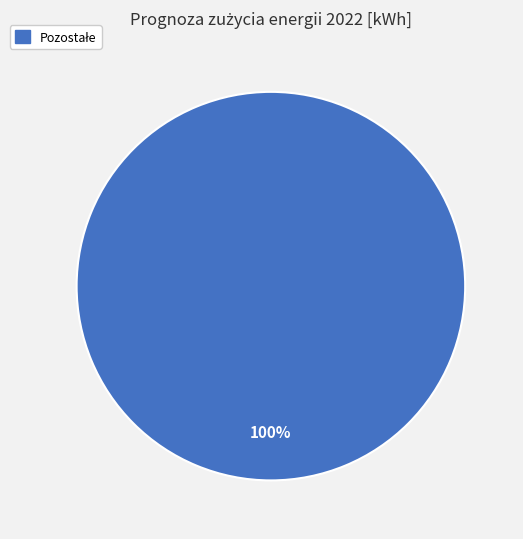

Is there a majority slice in this chart?

Yes